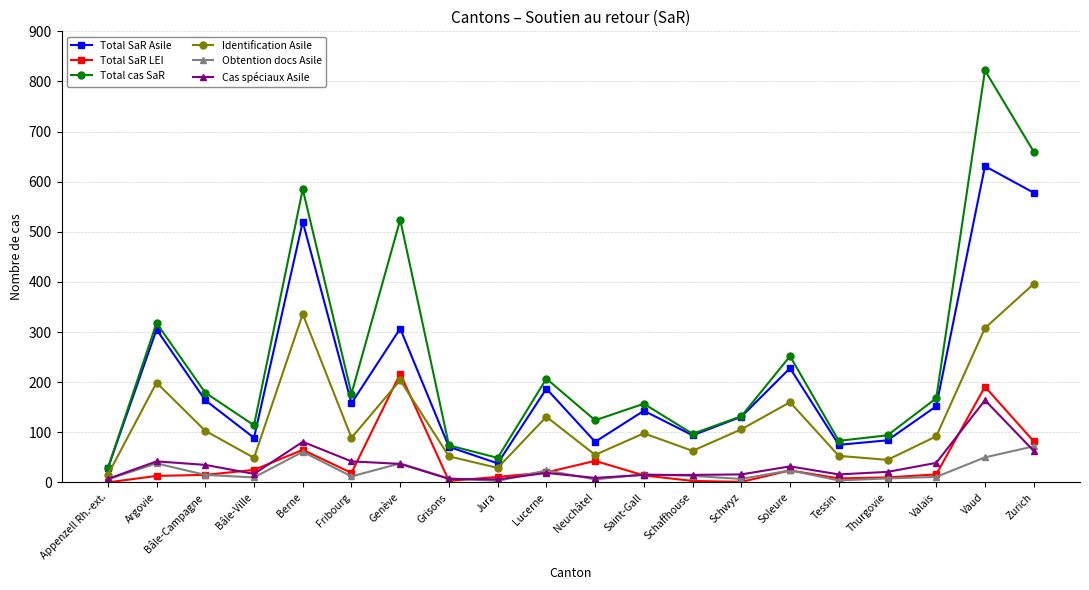

True or false: Obtention docs Asile and Total cas SaR intersect in this chart.

False